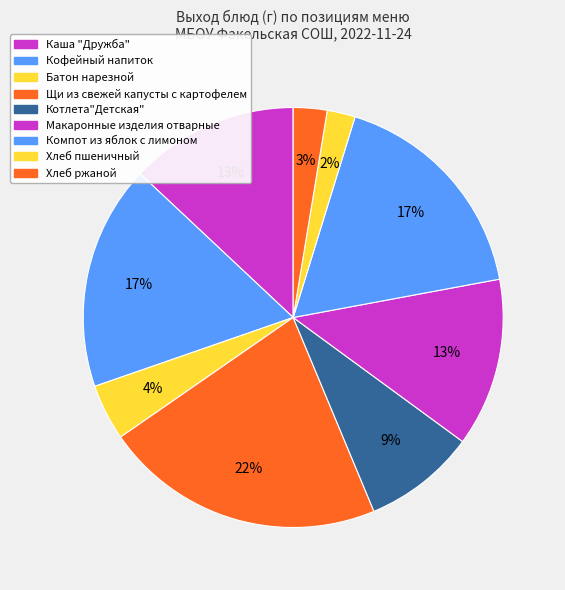

Is it true that Хлеб пшеничный is 16% of the pie?

False